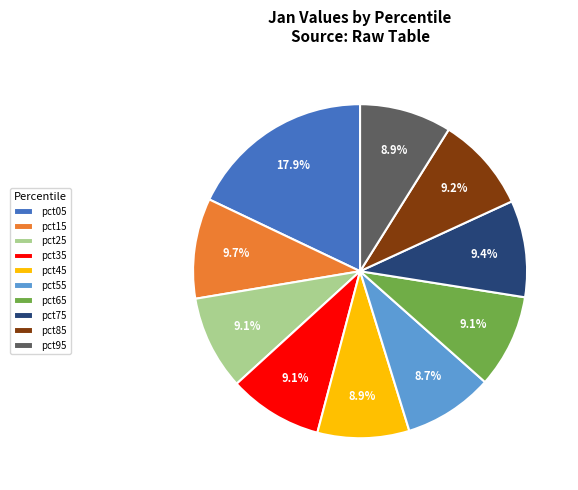

Which category has the biggest portion of the pie?

pct05